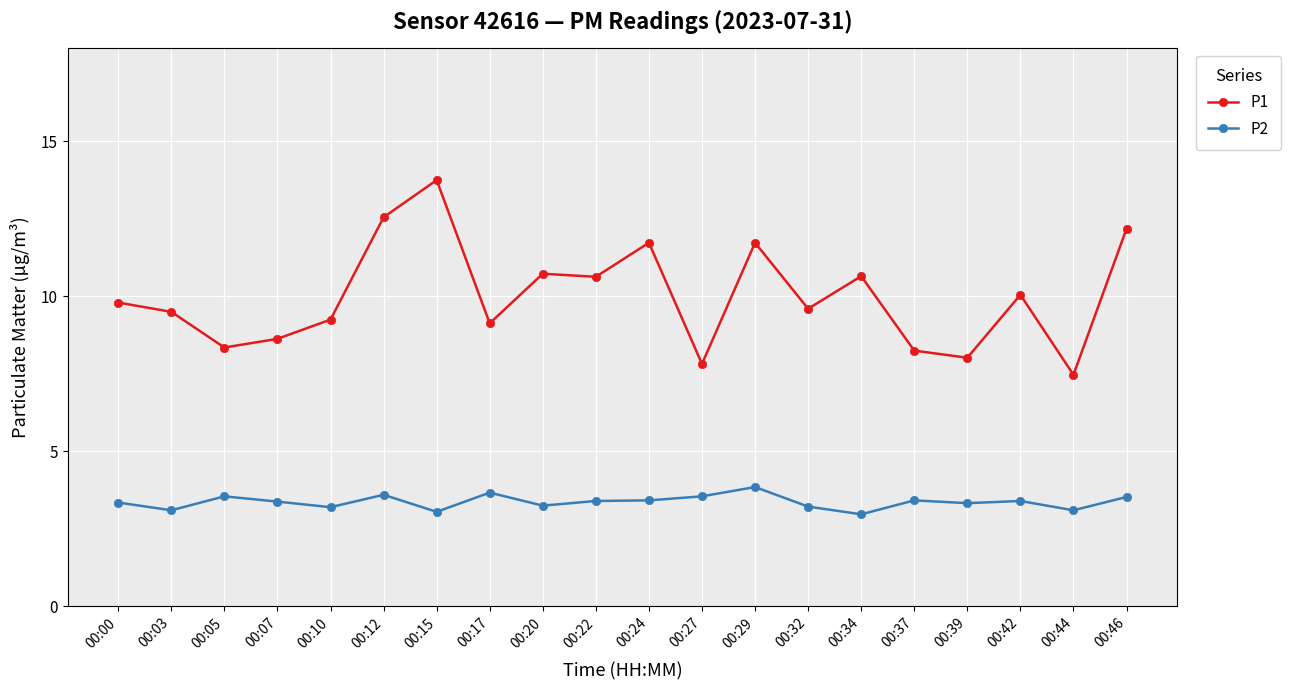

True or false: P2 and P1 cross at least once.

False